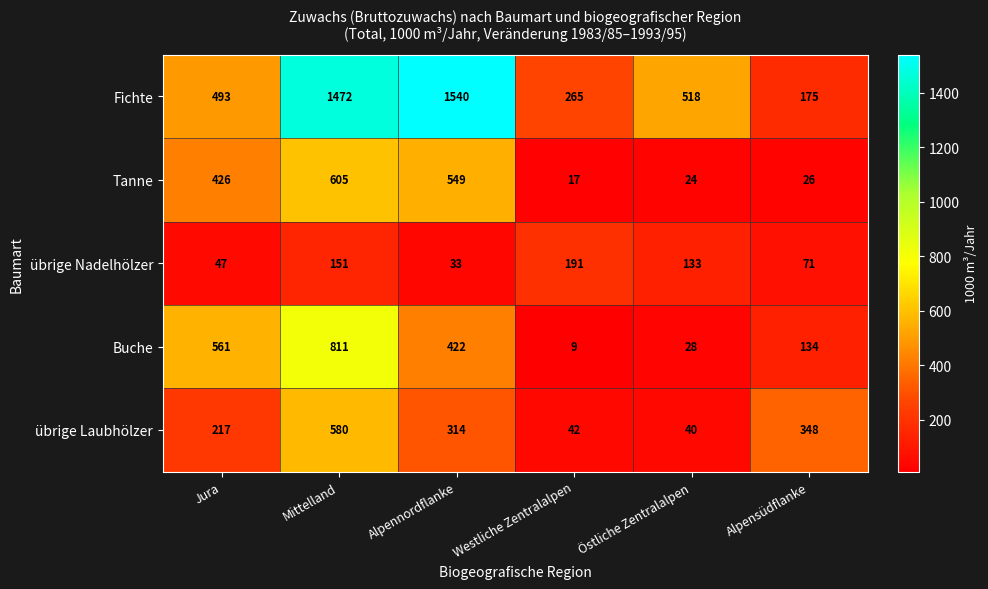

List the series in order of their peak value, highest first.

Fichte, Buche, Tanne, übrige Laubhölzer, übrige Nadelhölzer